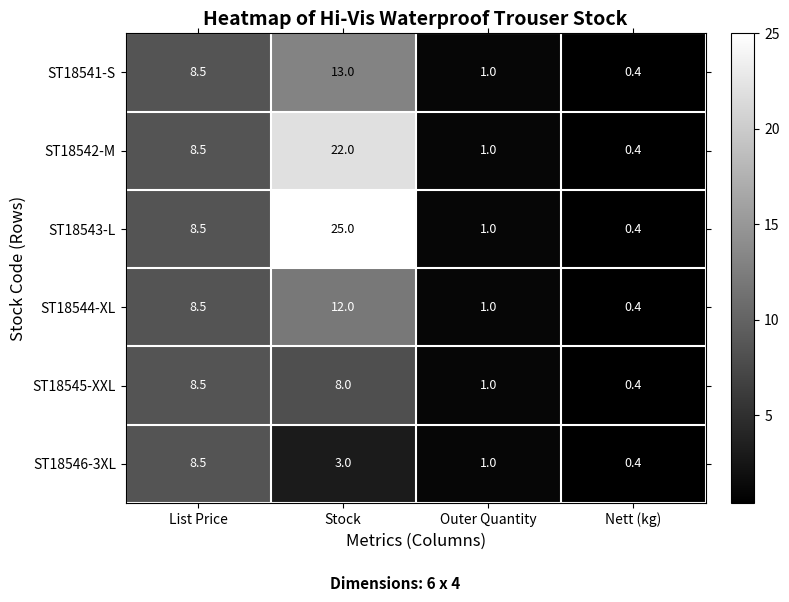

The value of ST18546-3XL at Nett (kg) is 0.4. True or false?

True